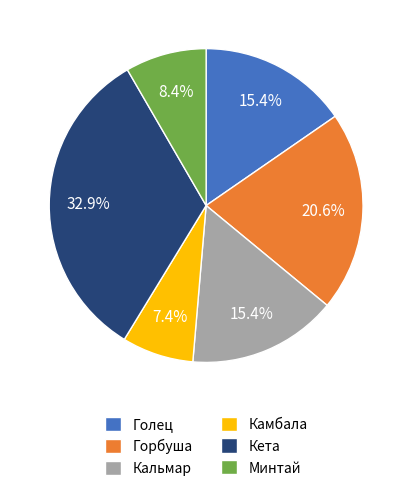

Which slice is the largest?

Кета